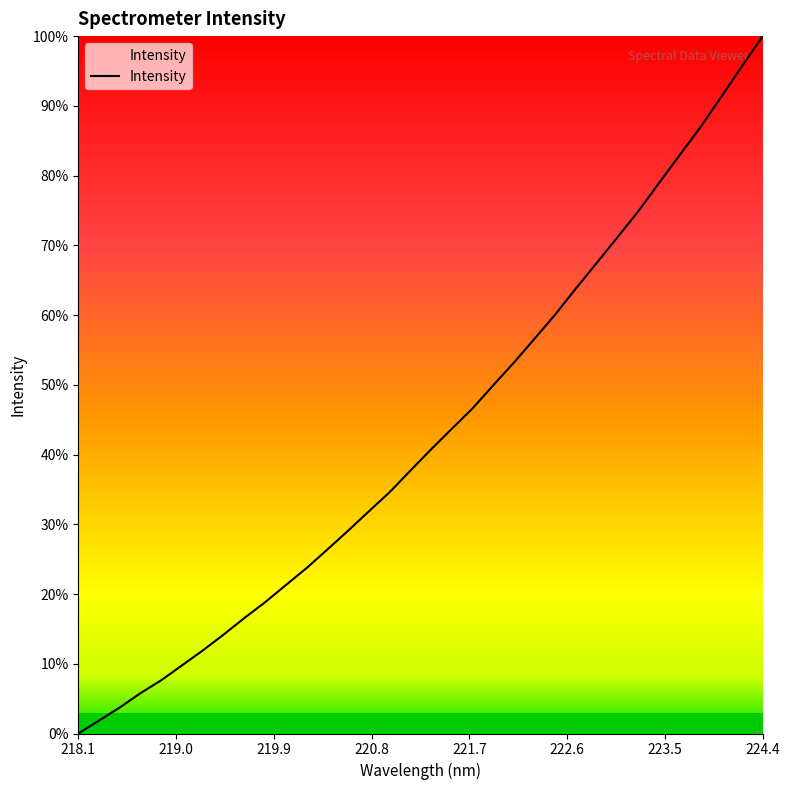

Is this an area chart (filled region under the line)?

Yes